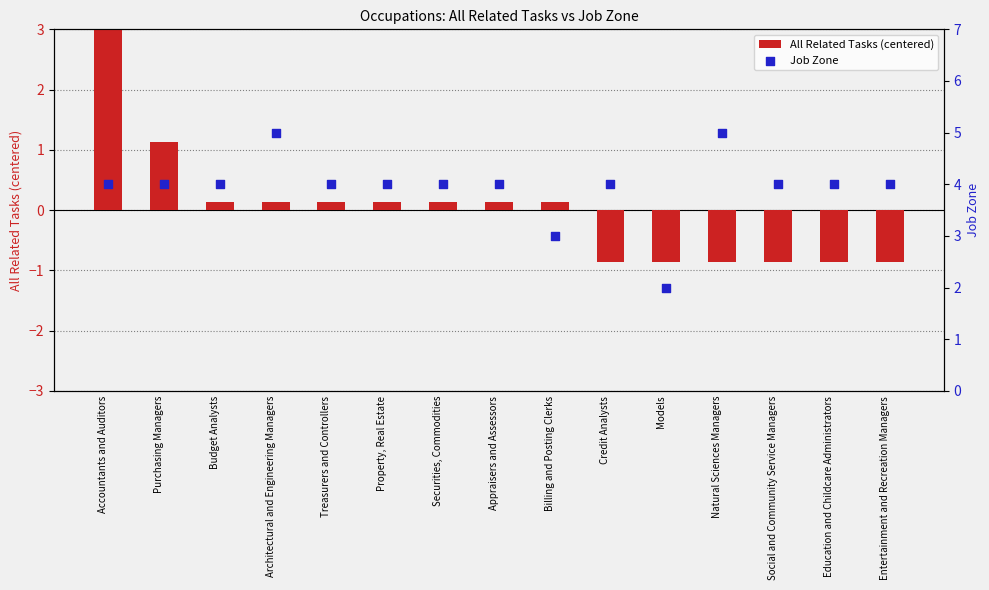

What are all the series names shown in the legend?

All Related Tasks (centered), Job Zone